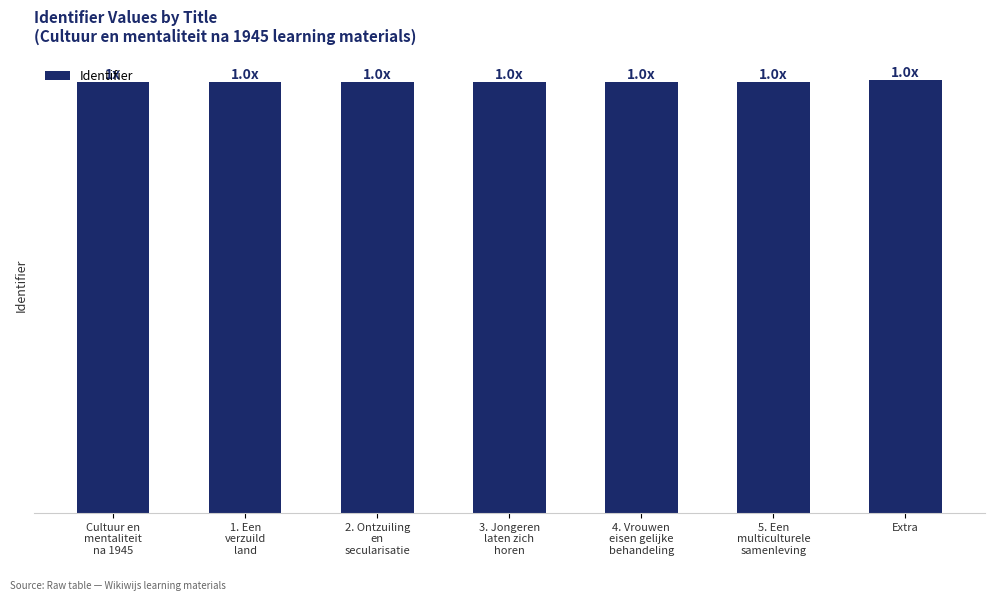

Are the bars horizontal?

No